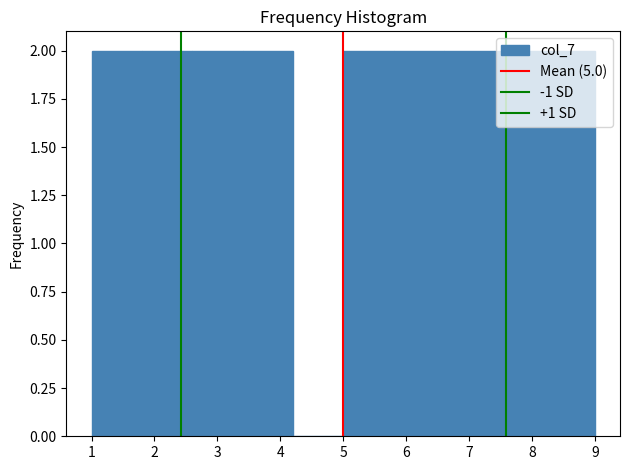

Reading left to right, transcribe this chart: for each bar, give the range it covers on the x-axis and its height. The values are not printed on the chart, so give them approximately, as read against the axis.

1.0 to 1.8: 2
1.8 to 2.6: 2
2.6 to 3.4: 2
3.4 to 4.2: 2
4.2 to 5.0: 0
5.0 to 5.8: 2
5.8 to 6.6: 2
6.6 to 7.4: 2
7.4 to 8.2: 2
8.2 to 9.0: 2